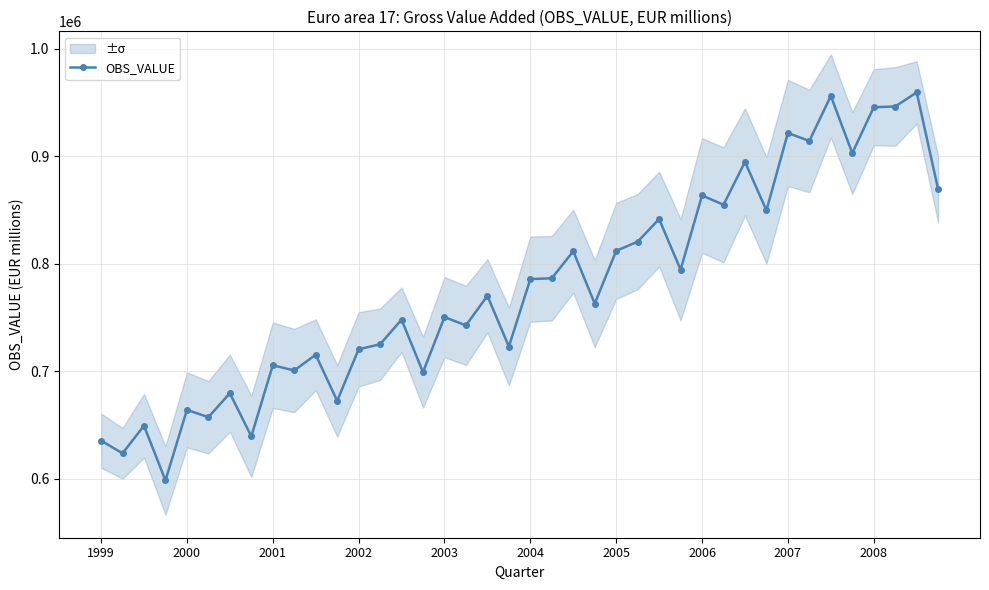

What position from the right is 14?

26